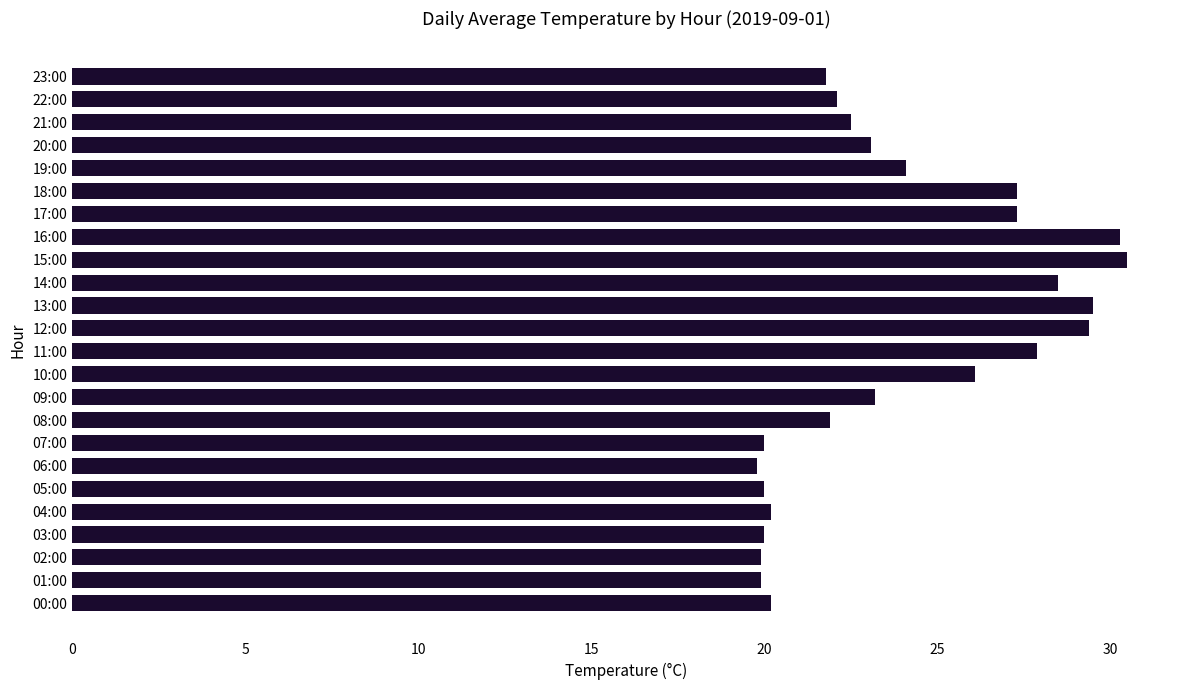

How many data points does each series have?

24